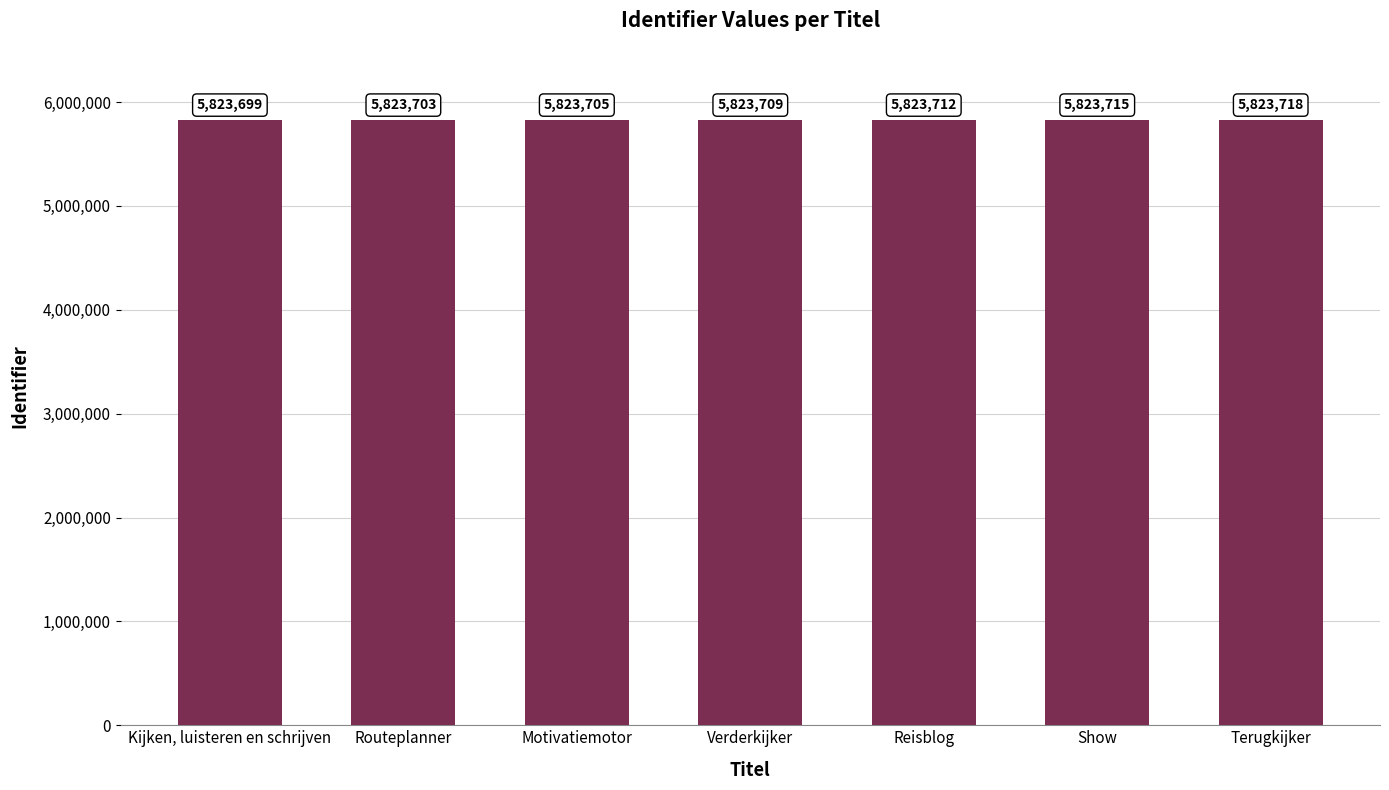

The chart shows a value of 9223273 at Show. True or false?

False